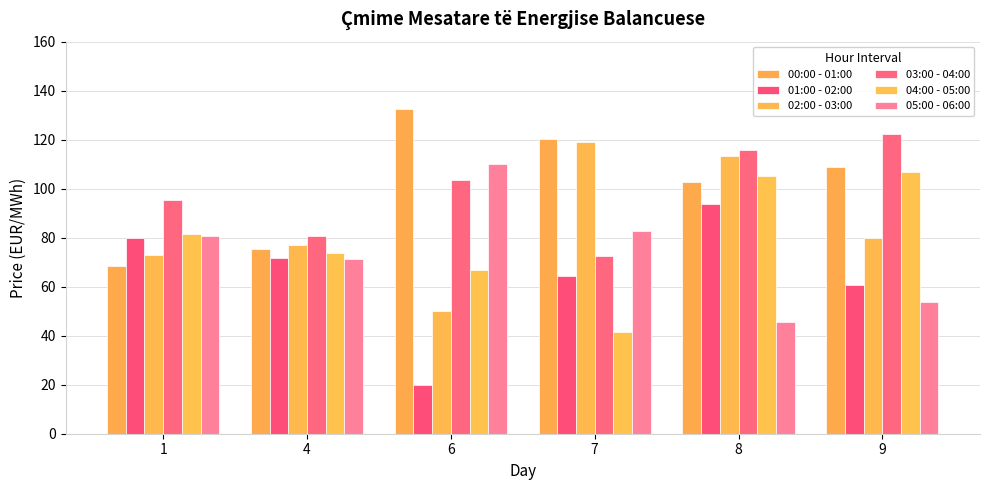

How many values in the 05:00 - 06:00 series exceed 80?

3